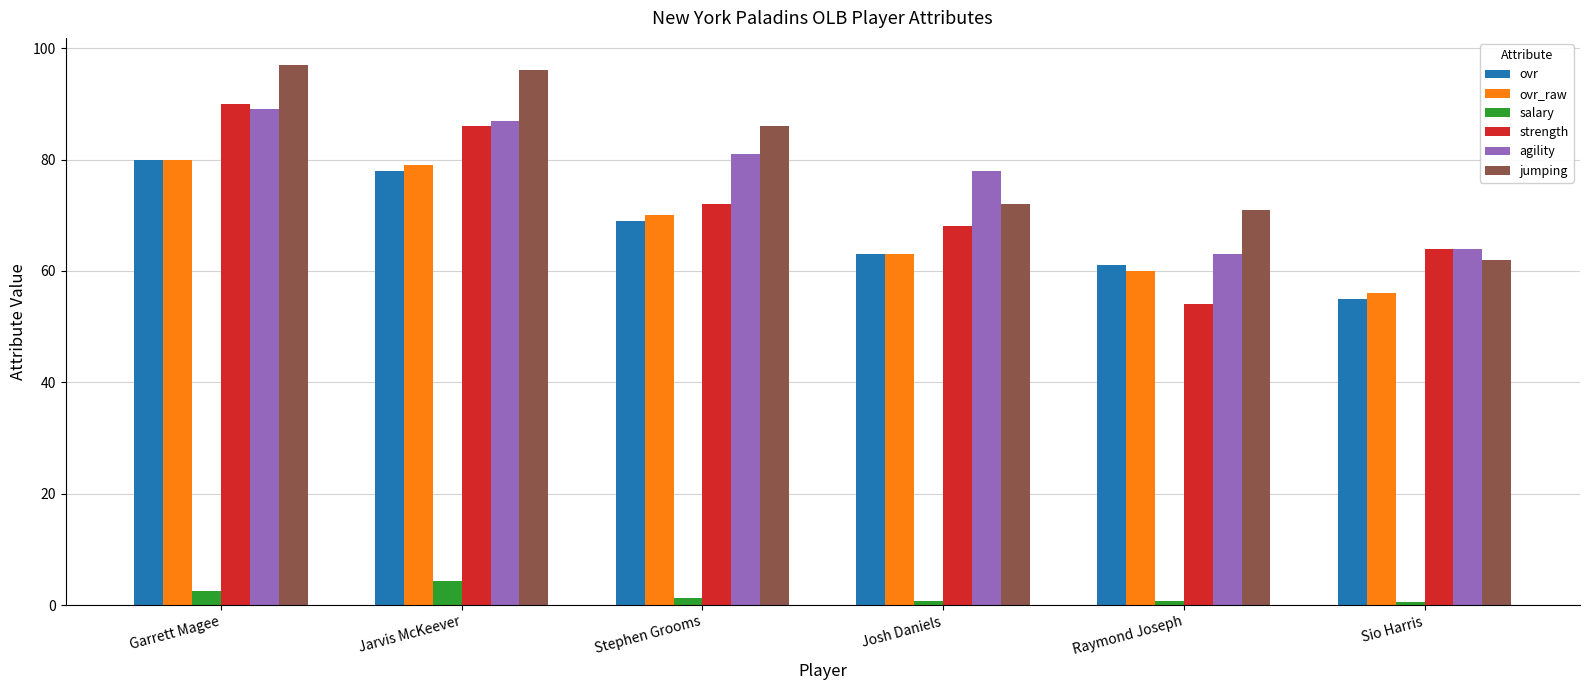

What is the difference between the maximum and second lowest values in the strength series?

26.0